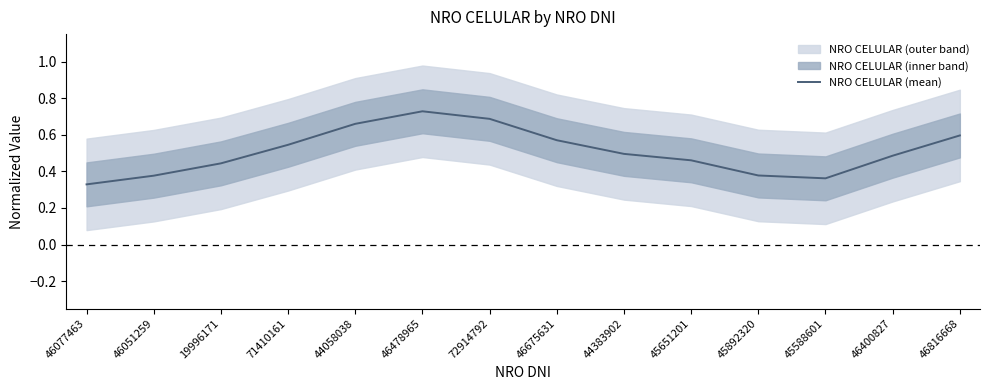

The value at 71410161 is 0.2. True or false?

False